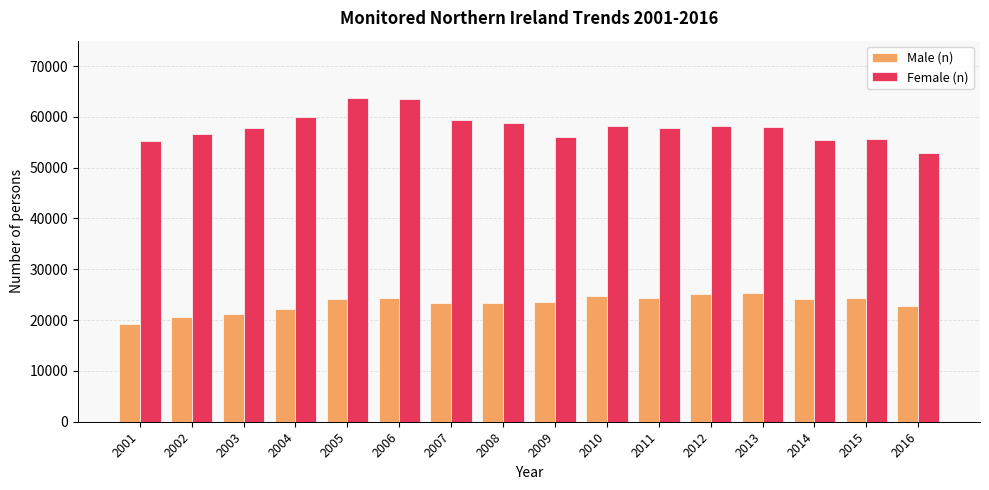

Does the chart contain any negative values?

No